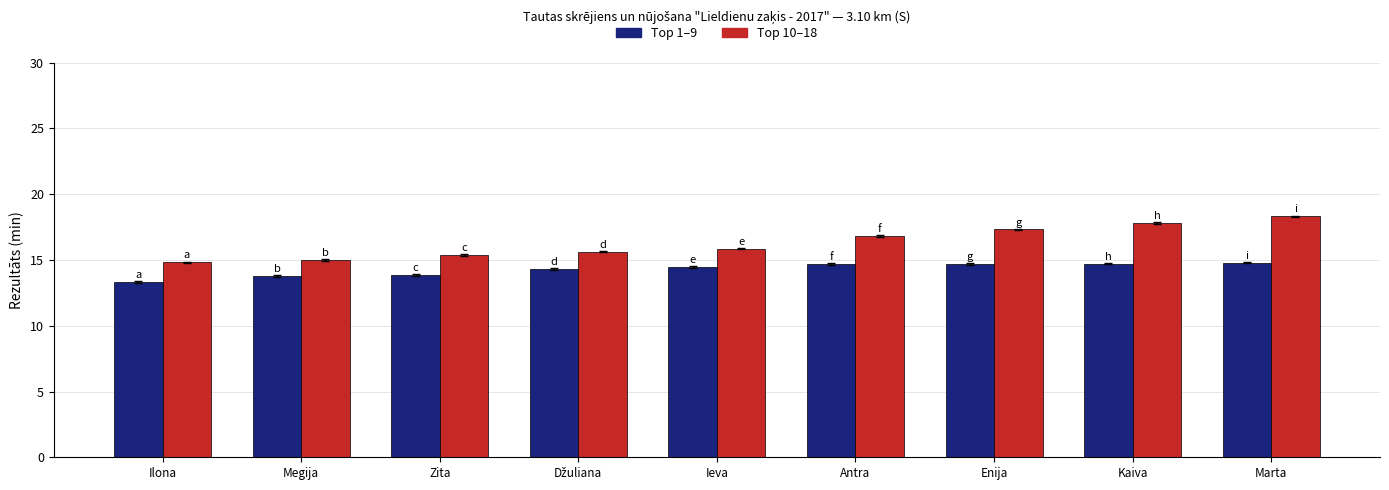

Which category has the highest value in the Top 10–18 series?

Marta